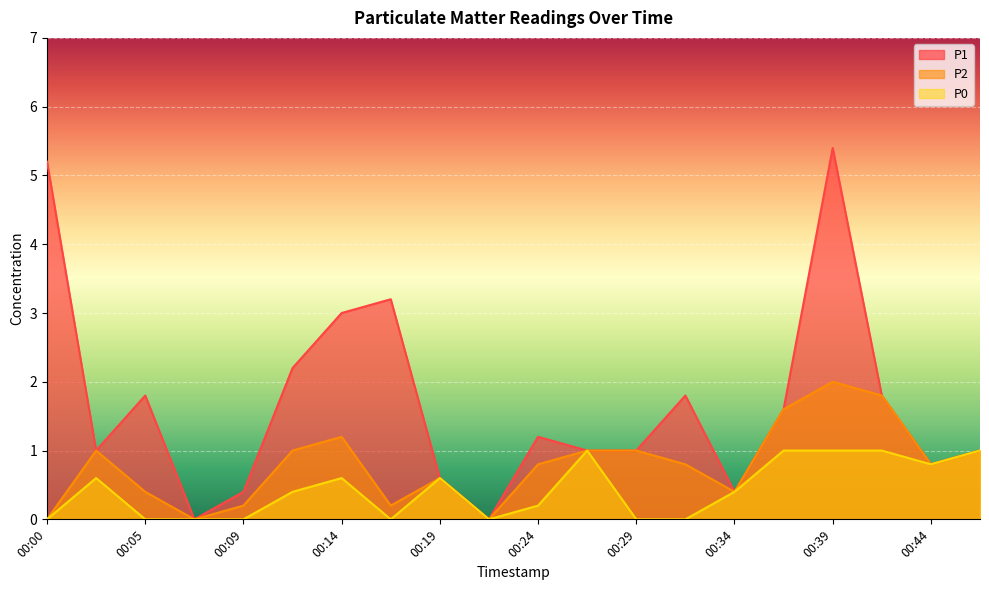

Rank the series by their average value, from lowest to highest.

P0, P2, P1